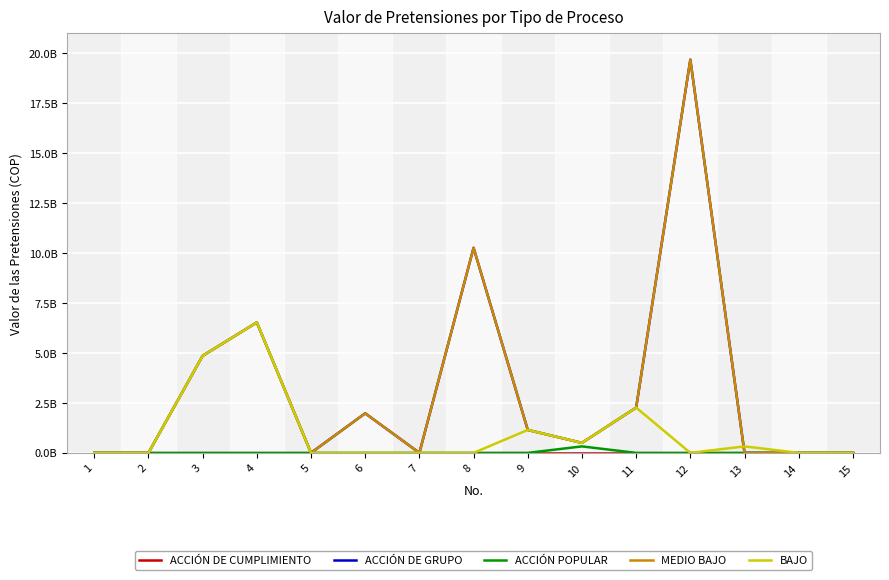

Does the chart display data point markers on the line(s)?

No